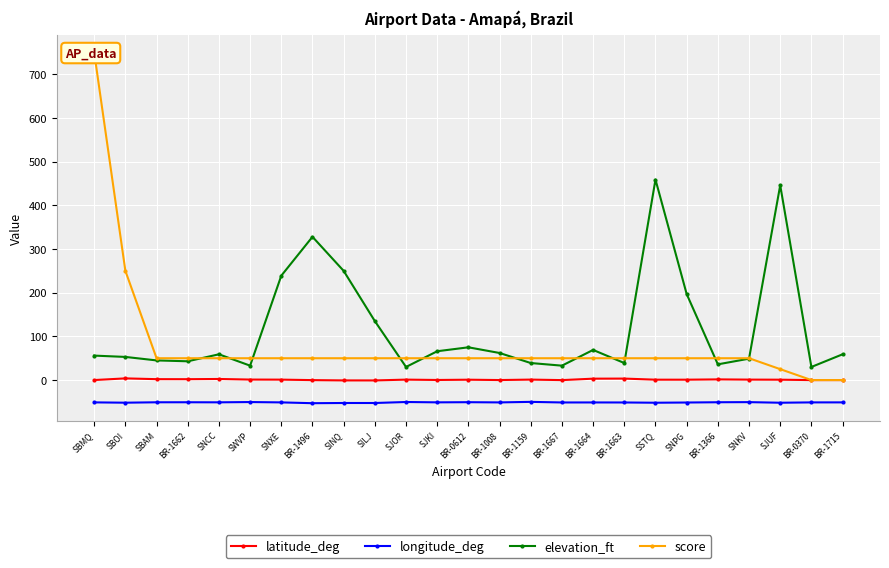

What is the difference between the elevation_ft values at SILJ and BR-0612?

60.0